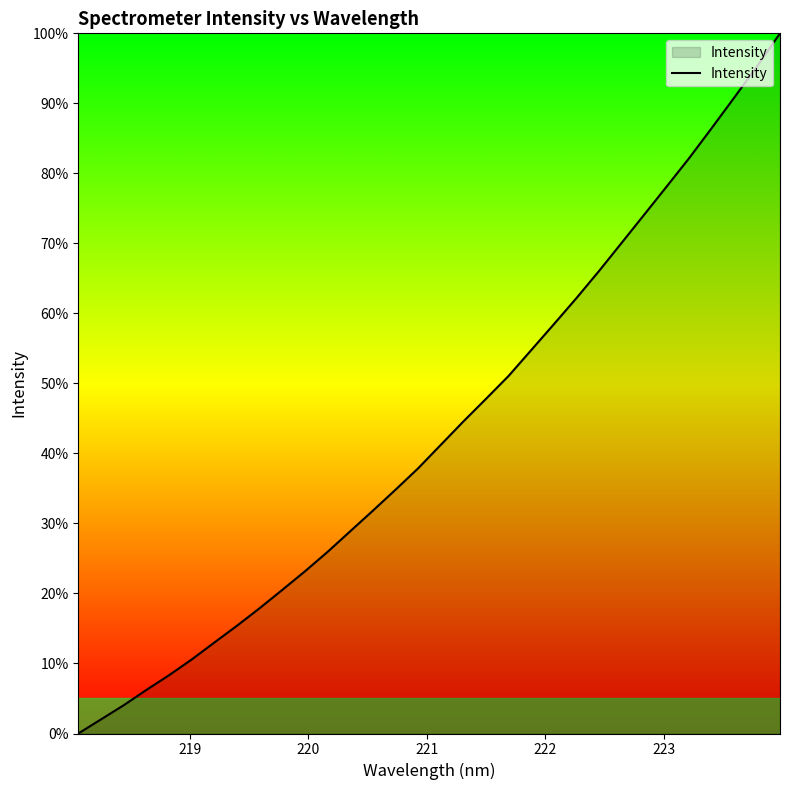

What is the difference between the maximum and minimum values?

100.0